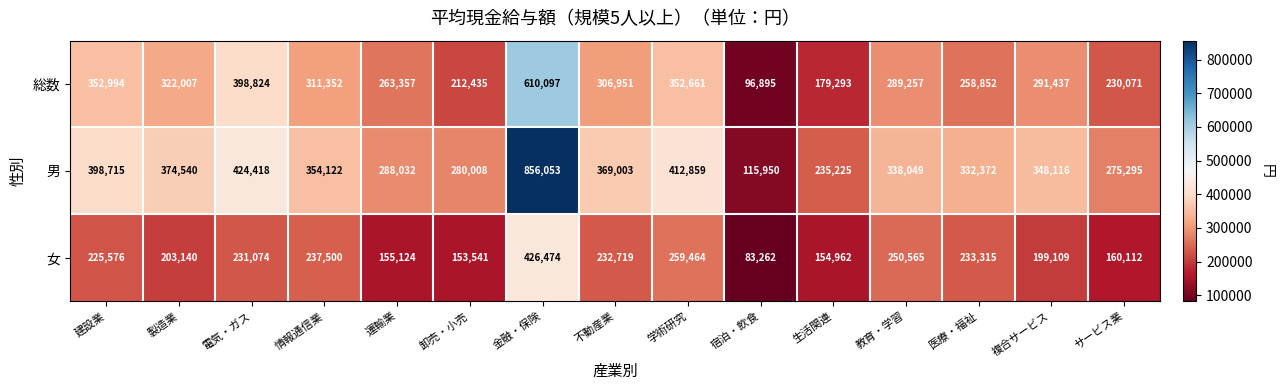

Rank the series by their maximum value, from highest to lowest.

男, 総数, 女